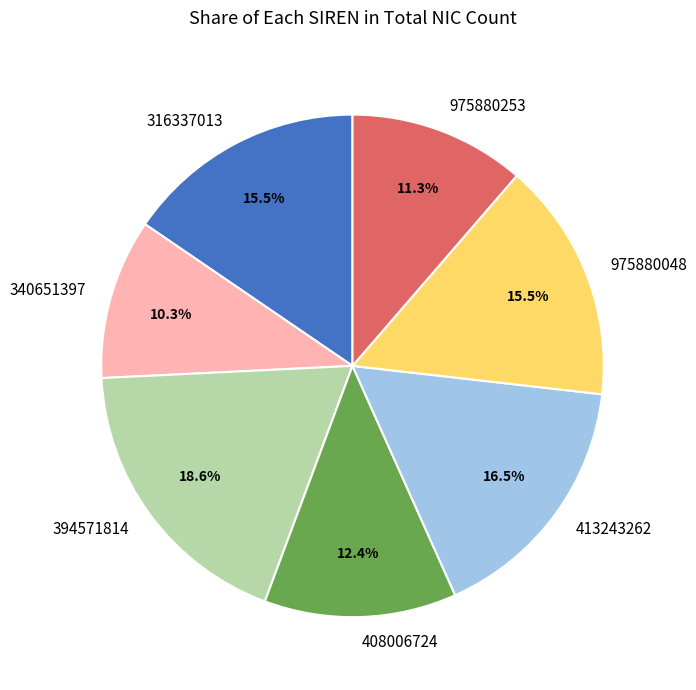

Which has a higher value, 316337013 or 408006724?

316337013